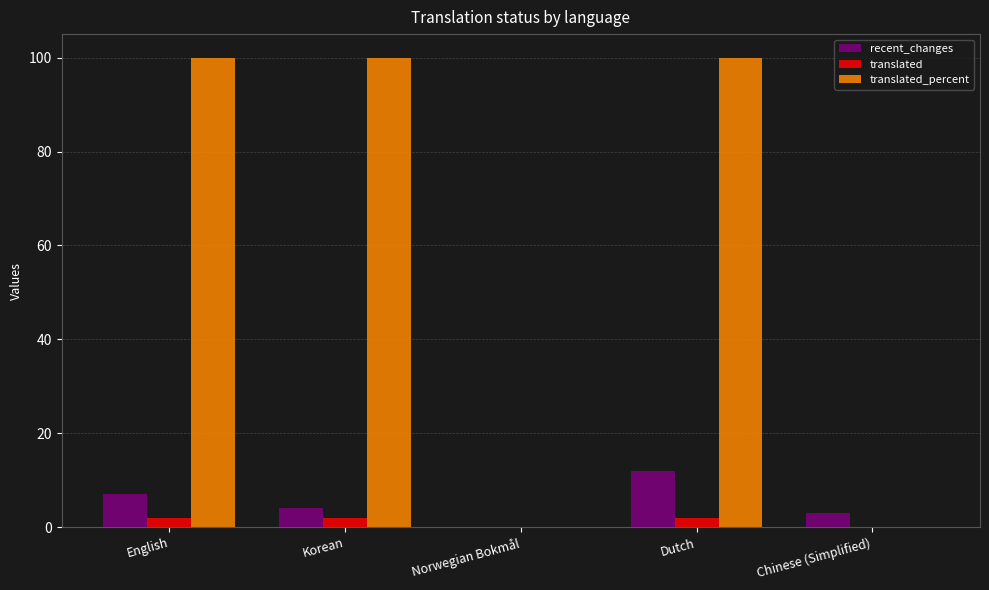

Where is recent_changes nearest to the value 6?

English